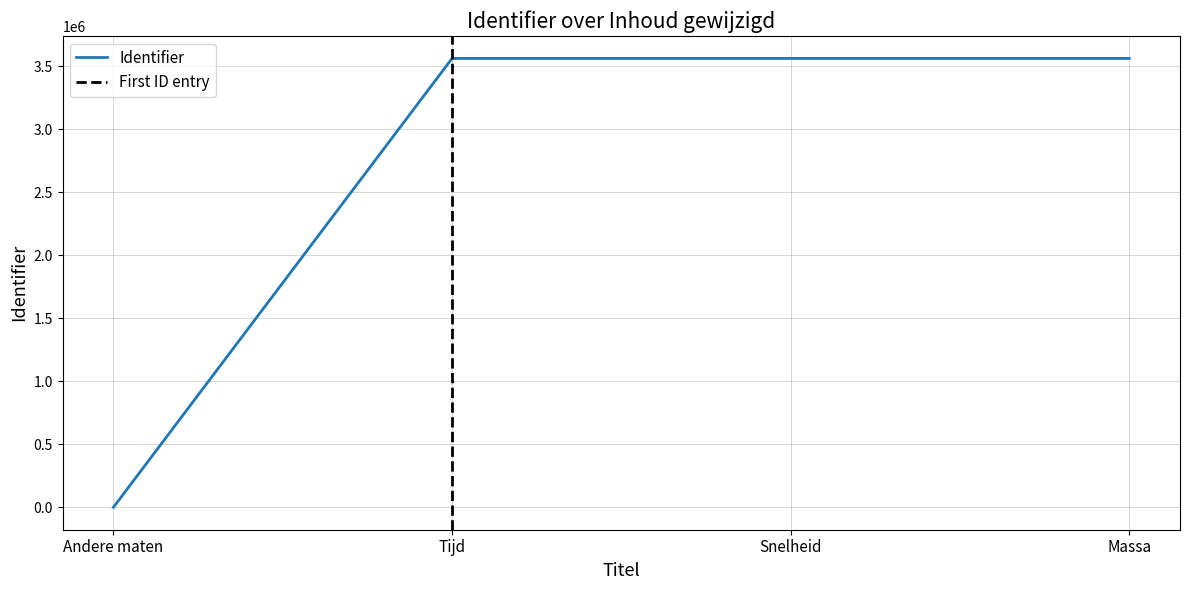

Does the chart have visible grid lines?

Yes